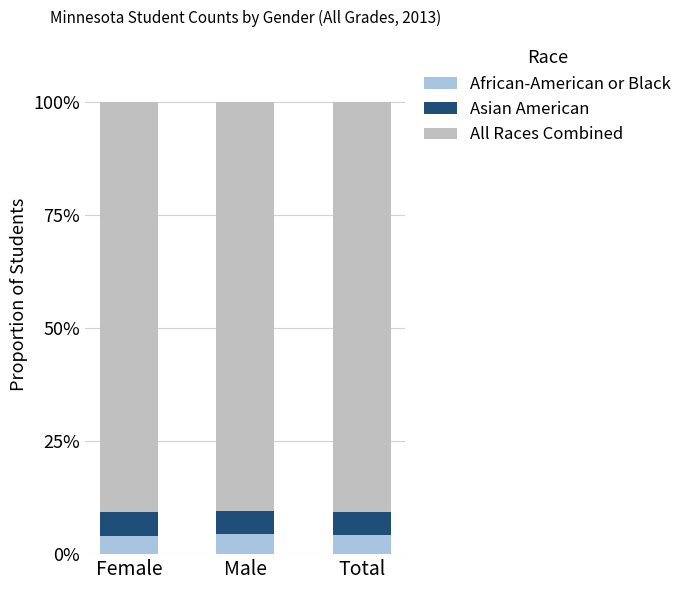

What is the highest value of the African-American or Black series?

4.5